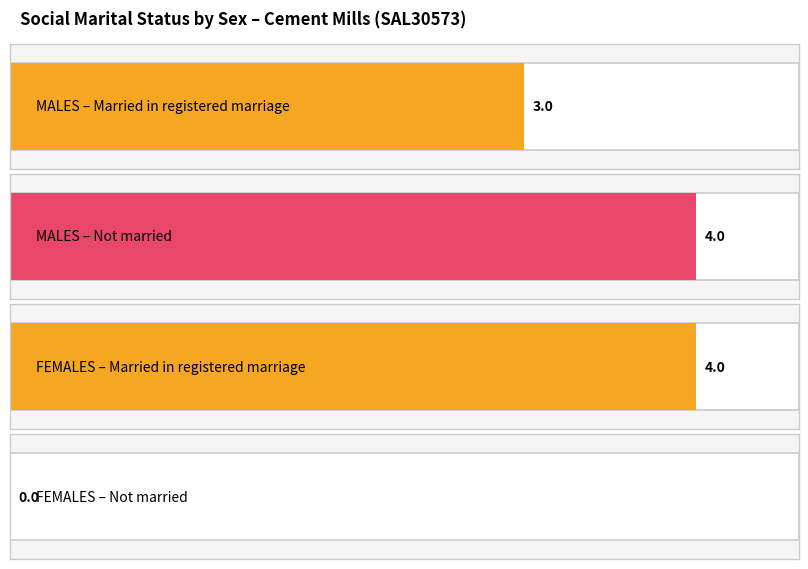

True or false: Married in a registered marriage has a value of 3 at MALES Total.

True